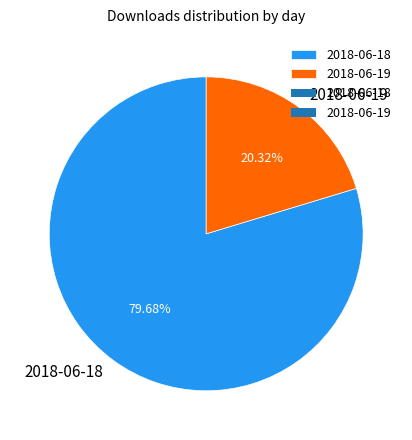

The 2018-06-18 slice represents 80% of the pie. True or false?

True